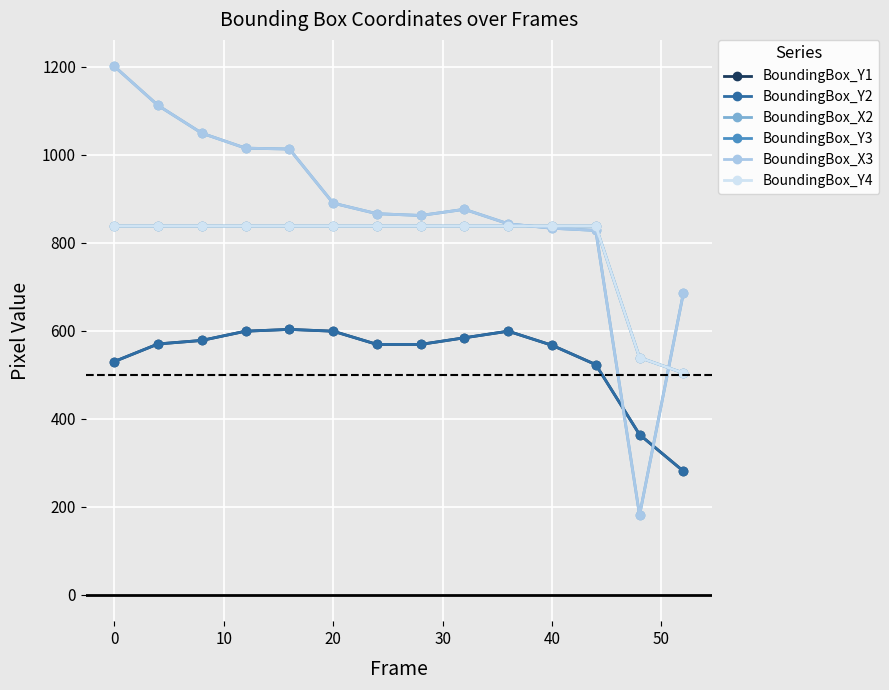

Is this an area chart (filled region under the line)?

No